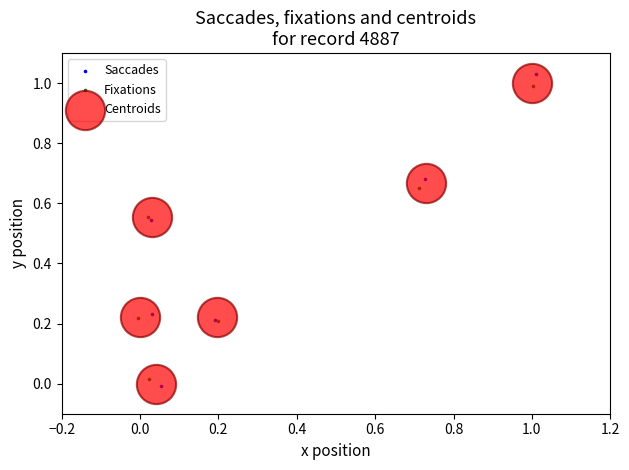

Which series has the widest spread of Y values?

Saccades